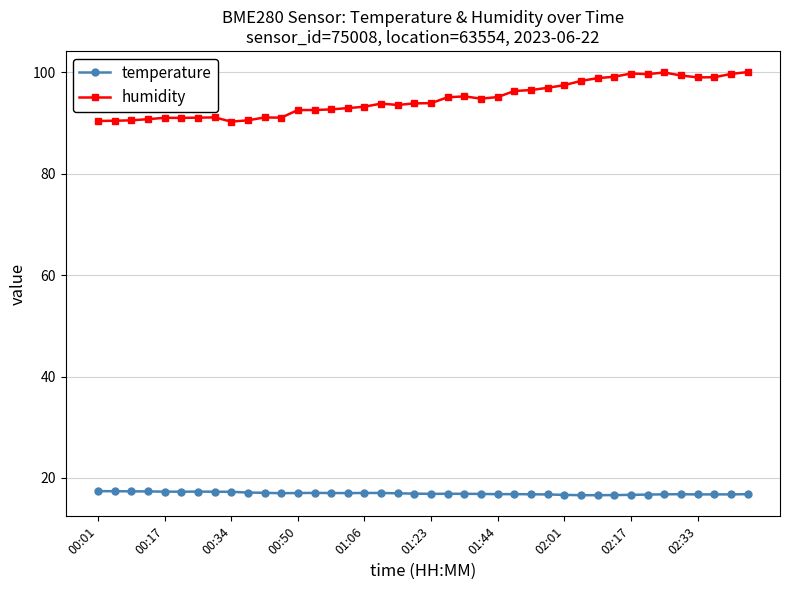

What is the value of the temperature point at the 36th from the left?

16.8